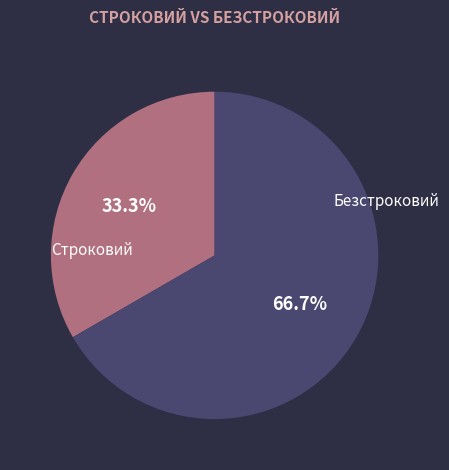

What portion of the pie excludes Безстроковий?

33.3%